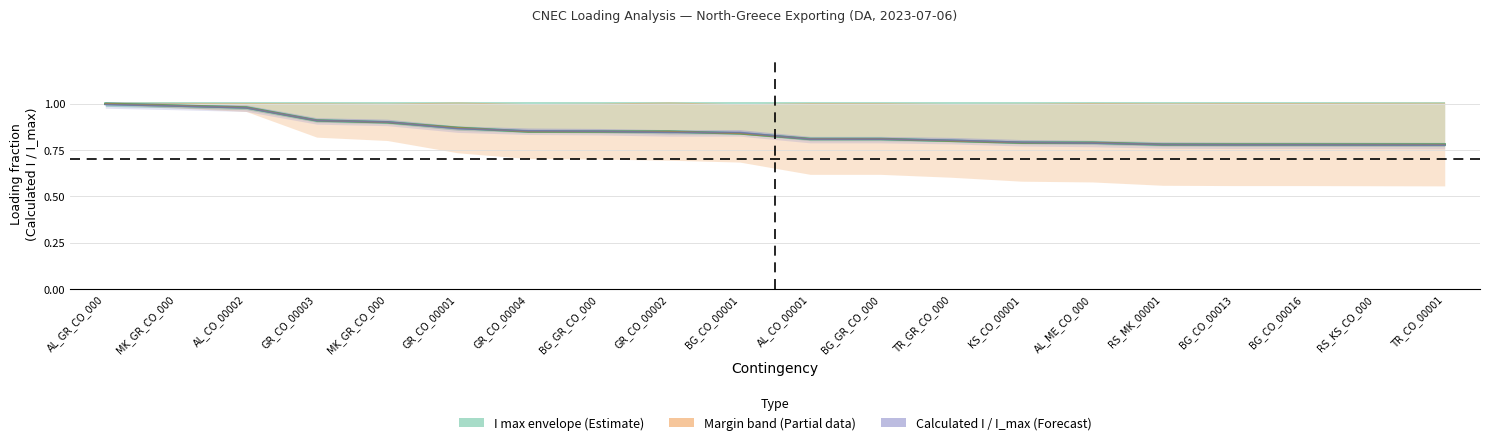

Rank the categories by value from highest to lowest.

AL_GR_CO_000, MK_GR_CO_000, AL_CO_00002, GR_CO_00003, MK_GR_CO_000, GR_CO_00001, GR_CO_00004, BG_GR_CO_000, GR_CO_00002, BG_CO_00001, AL_CO_00001, BG_GR_CO_000, TR_GR_CO_000, KS_CO_00001, AL_ME_CO_000, RS_MK_00001, BG_CO_00013, BG_CO_00016, RS_KS_CO_000, TR_CO_00001